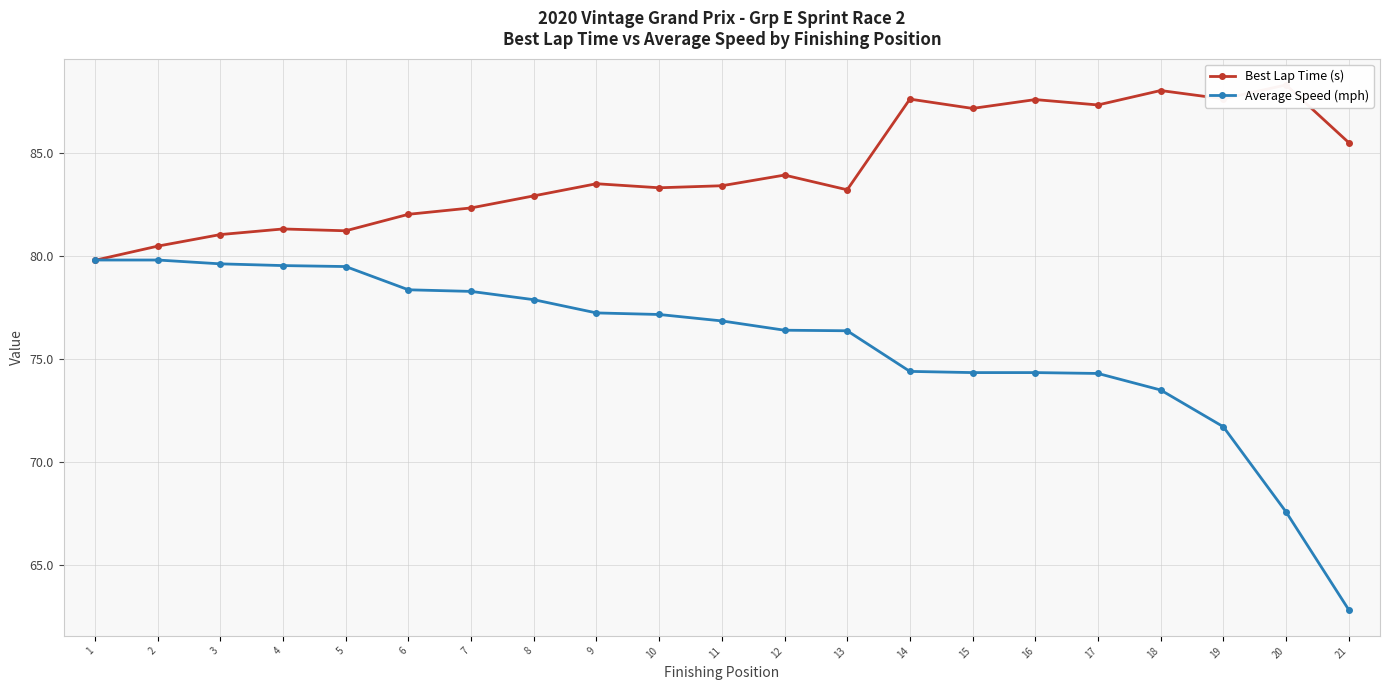

What is the value of the Best Lap Time (s) point at the 7th from the left?

82.3